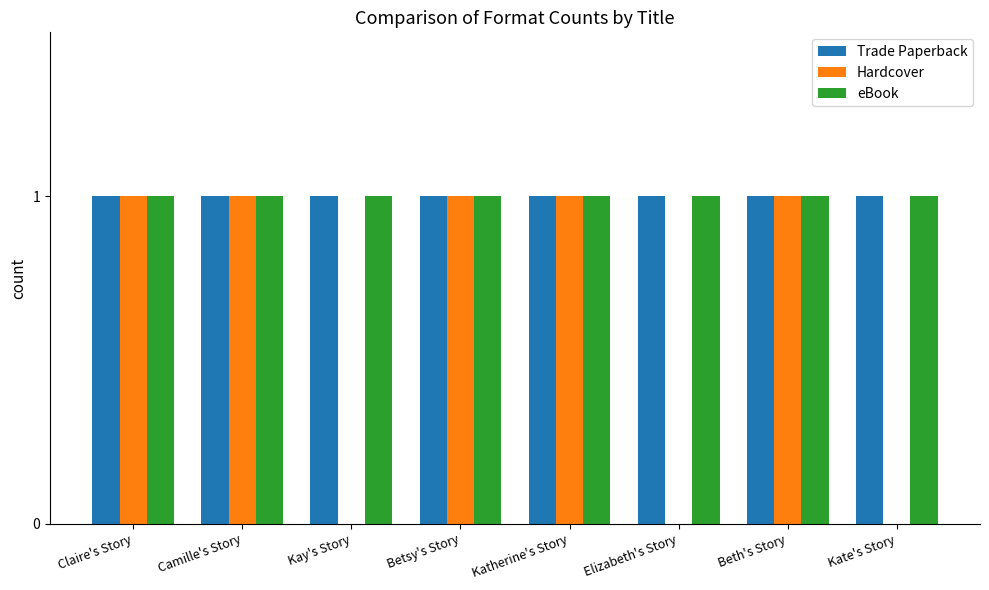

Between Betsy's Story and Kate's Story, which series saw the biggest shift?

Hardcover